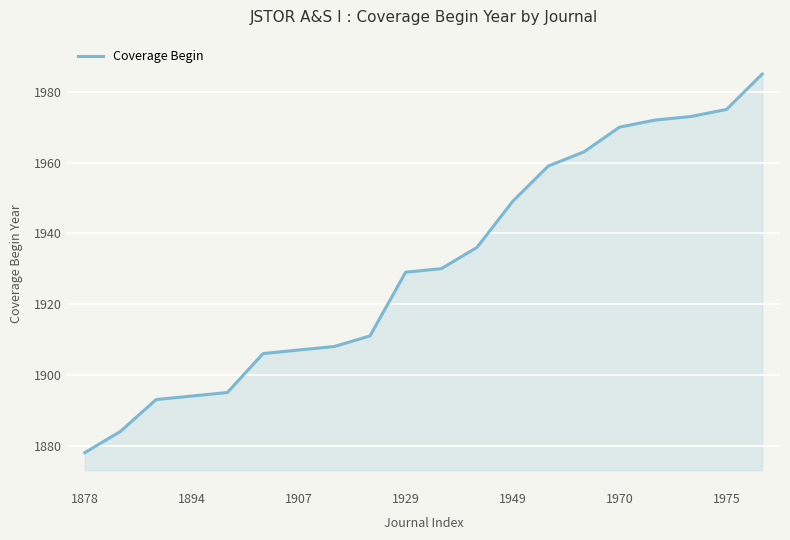

What is the minimum value shown in the chart?

1878